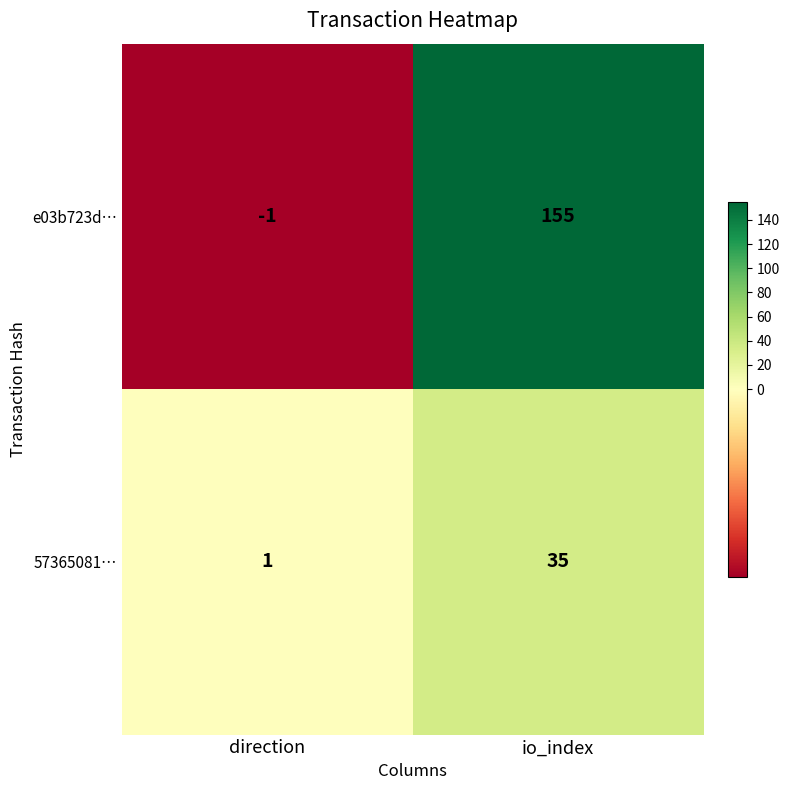

What is the spread (max minus min) of values at io_index?

120